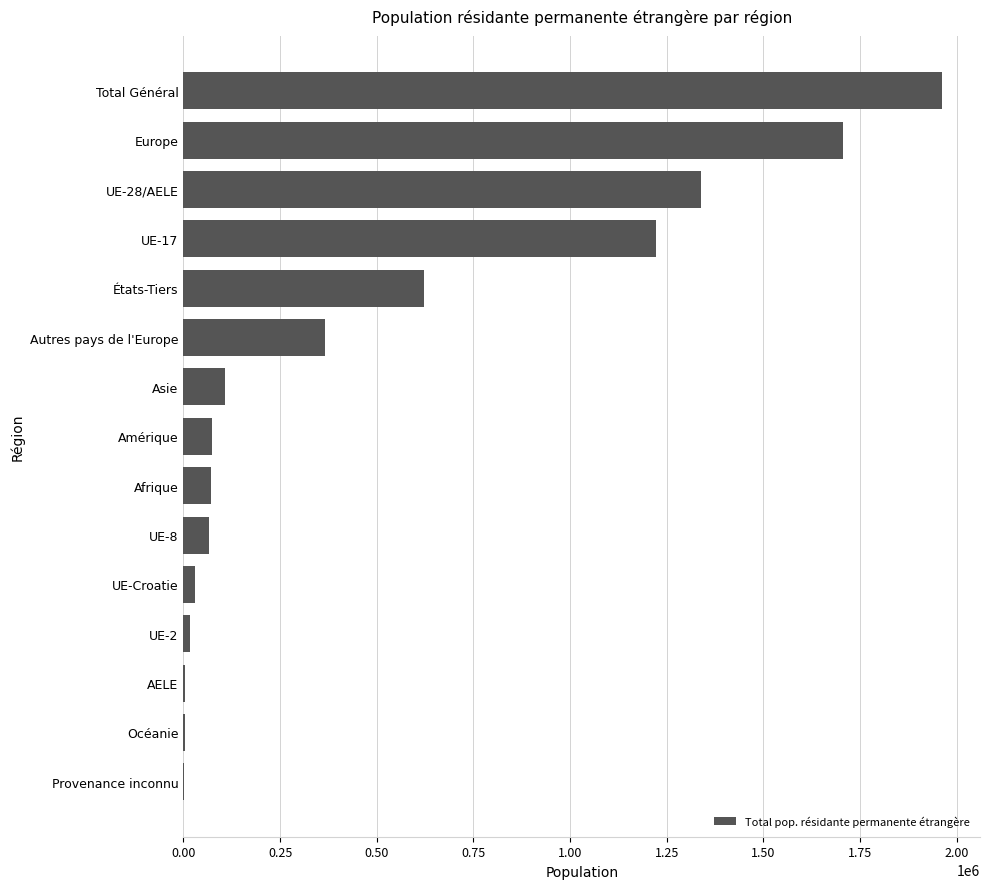

The chart shows a value of 636109 at Autres pays de l'Europe. True or false?

False